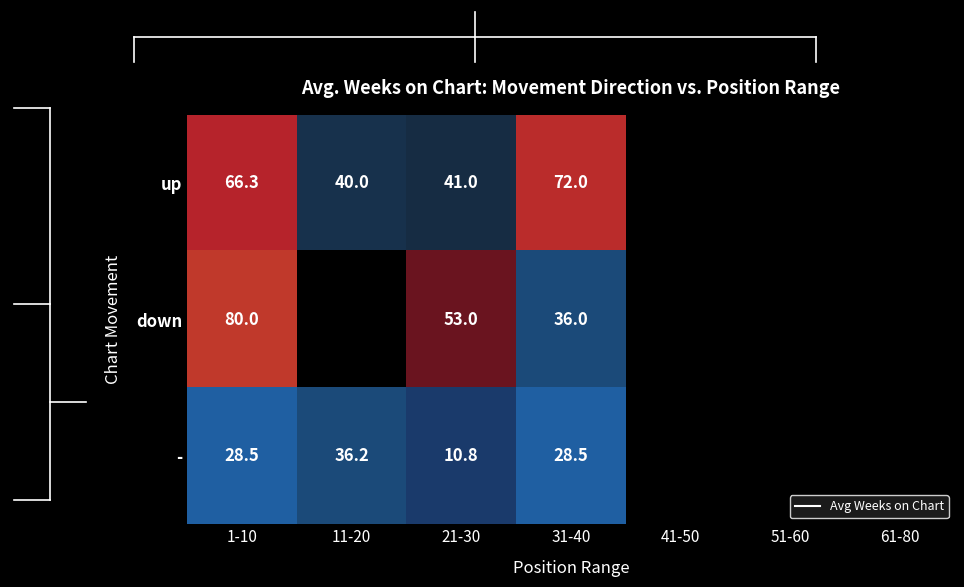

At which label is up closest to 56?

1-10